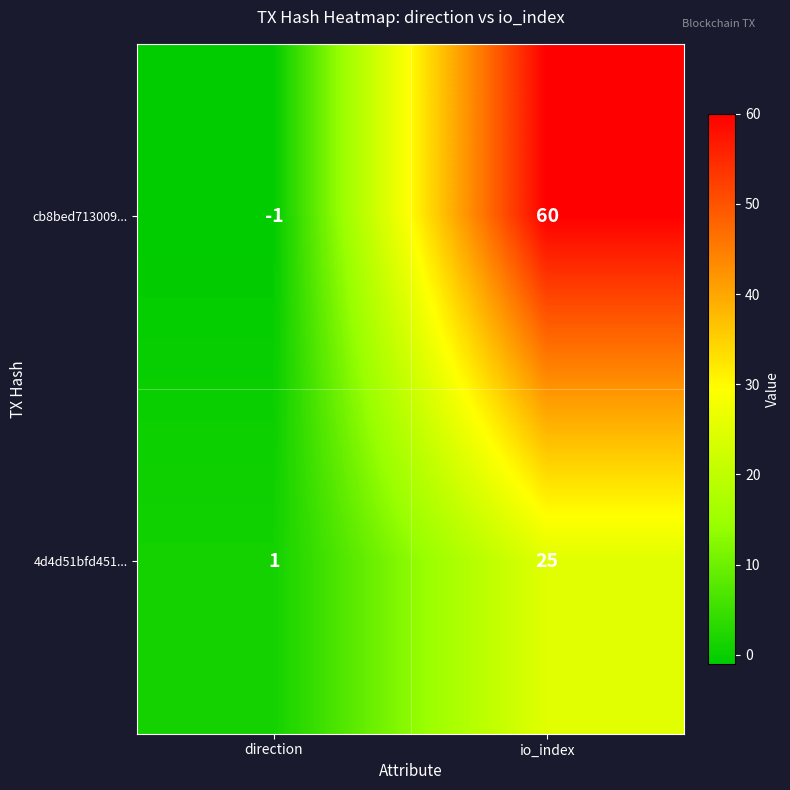

The value of 4d4d51bfd451... at io_index is 33. True or false?

False